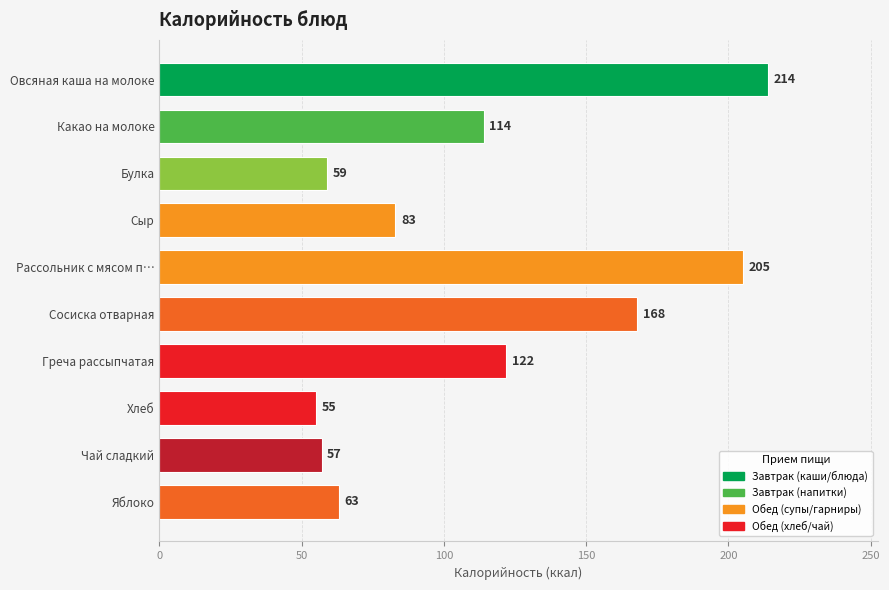

What is the change in value from Хлеб to Чай сладкий?

+2